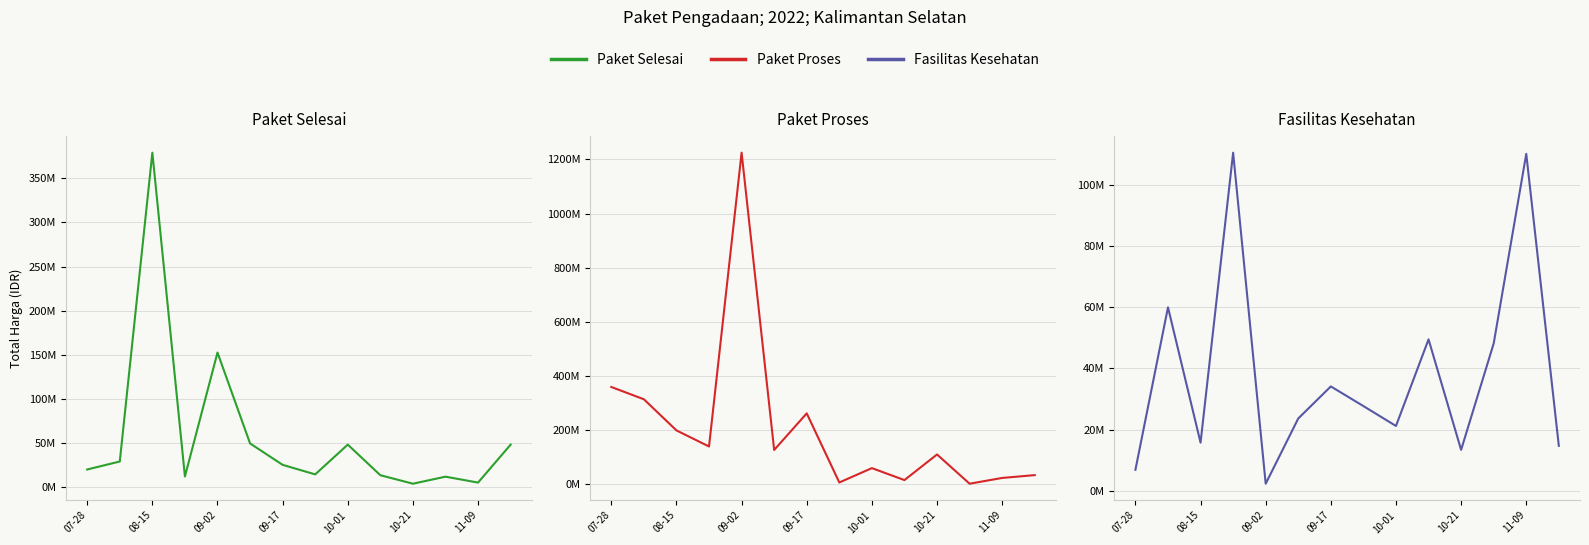

What is the maximum value shown in the chart?

1224682000